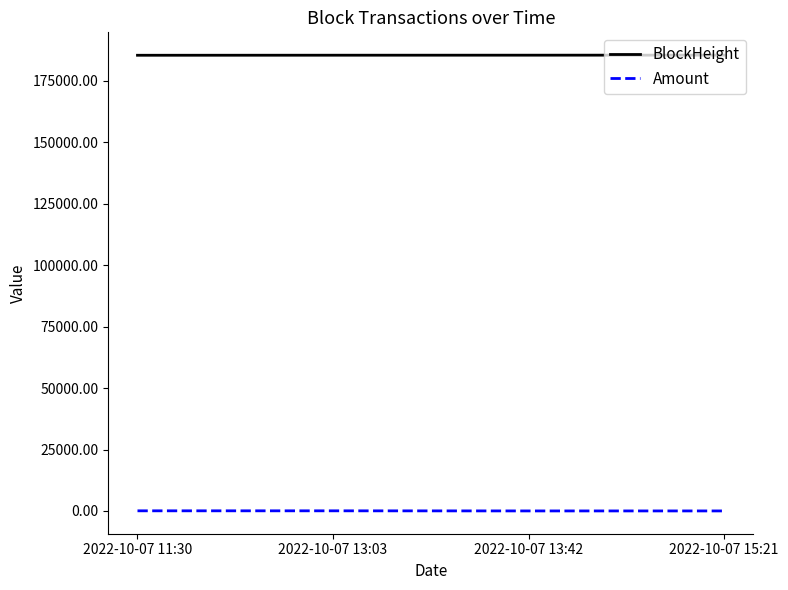

Does the chart display data point markers on the line(s)?

No